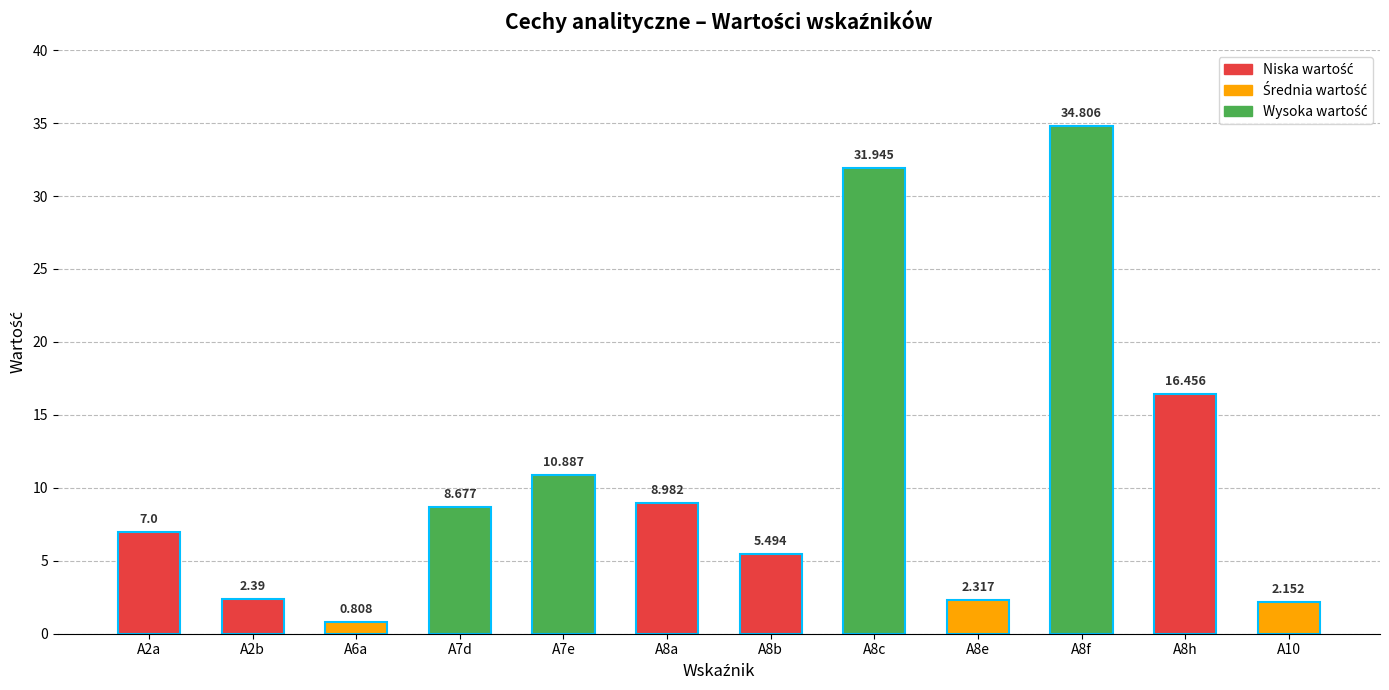

True or false: the data shows 16.5 at A8h.

True